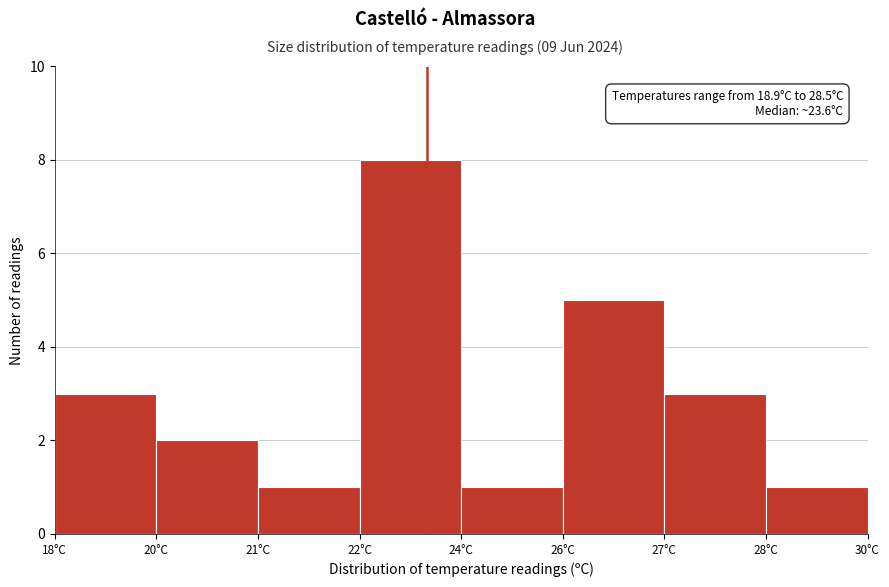

Reading right to left, transcribe all the data shown in this chart.

28°C=1	27°C=3	26°C=5	24°C=1	22°C=8	21°C=1	20°C=2	18°C=3